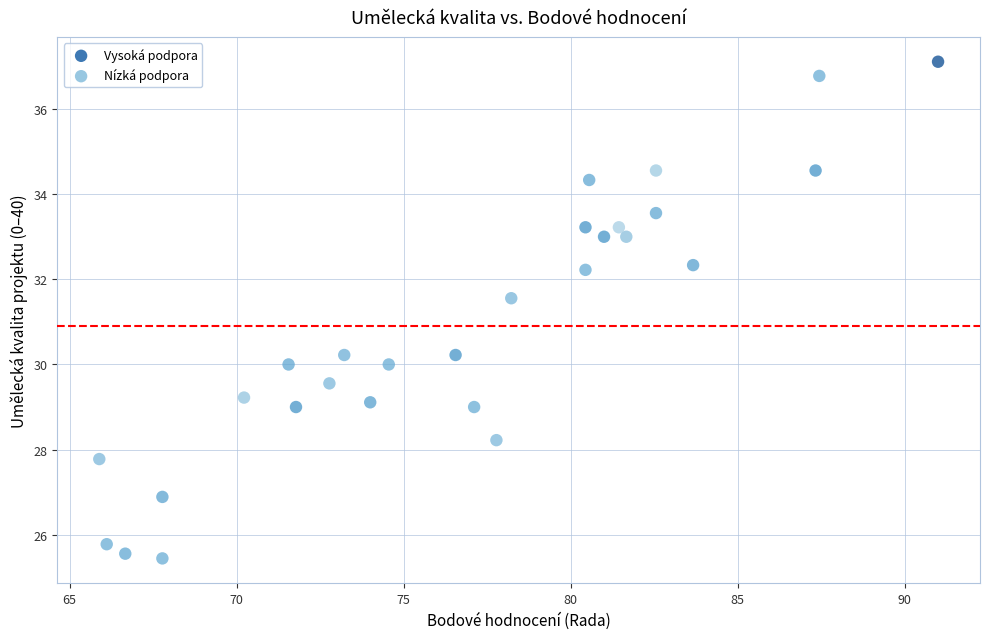

What Y value in the scatter plot is closest to 31?

31.6